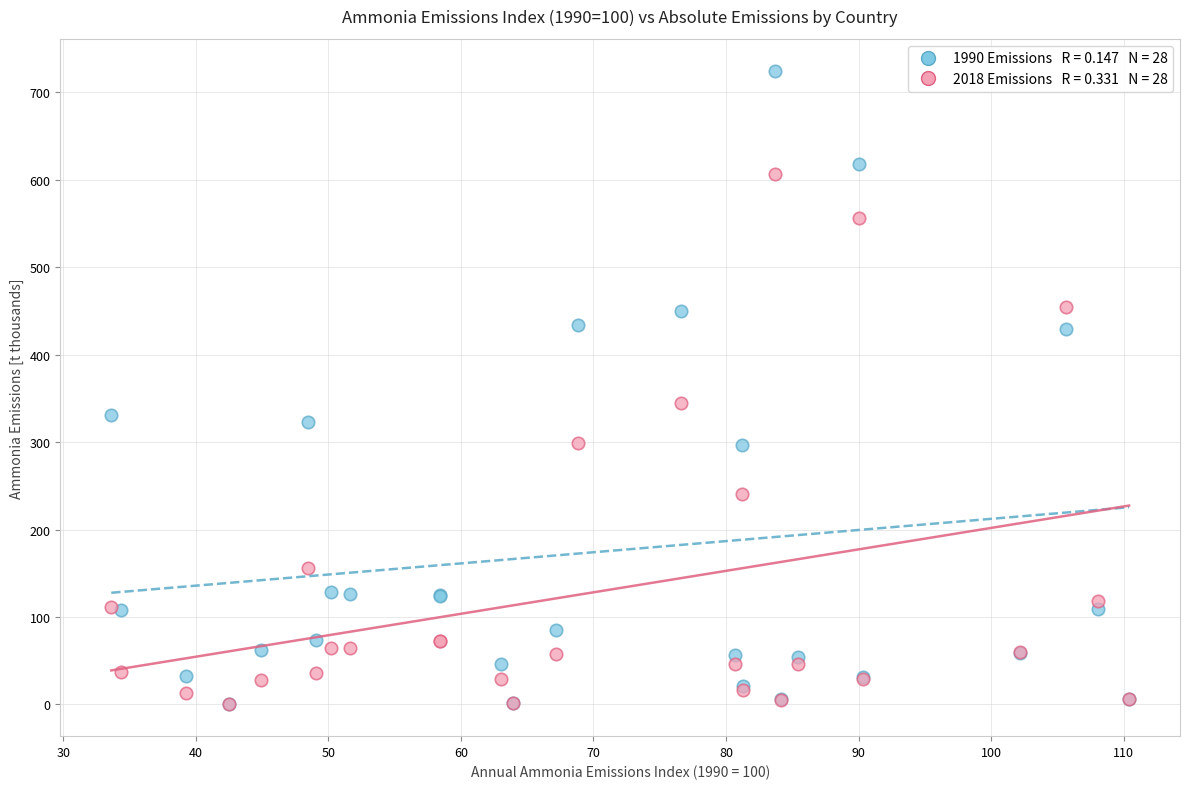

Across all series, what Y value is closest to 362?

345.1